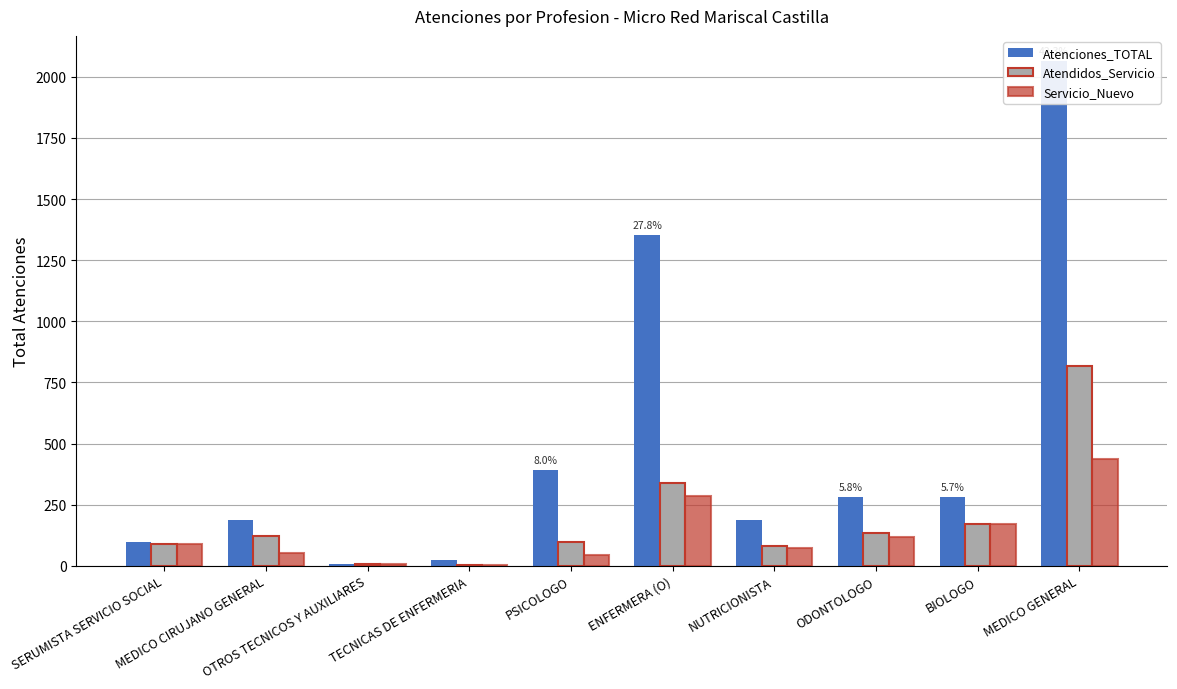

What is the difference between the second highest and minimum values in the Servicio_Nuevo series?

281